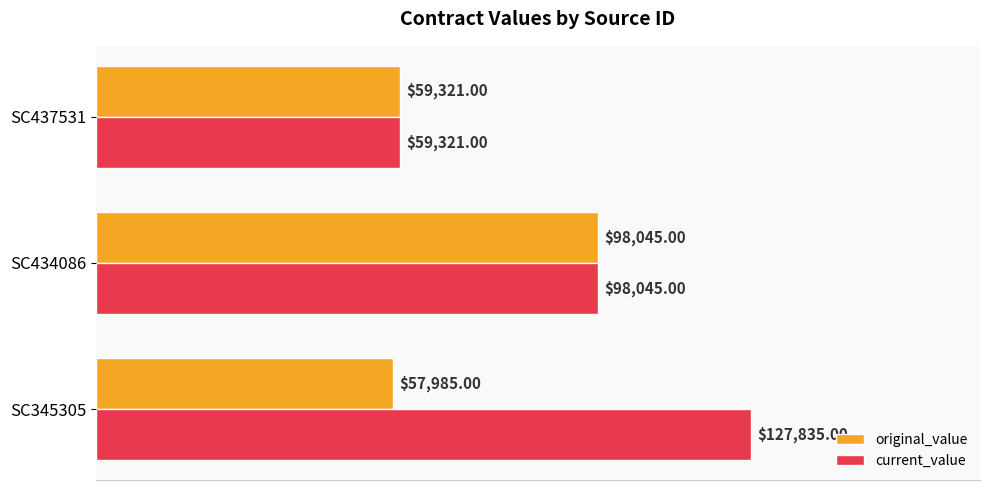

What is the smallest value displayed?

57985